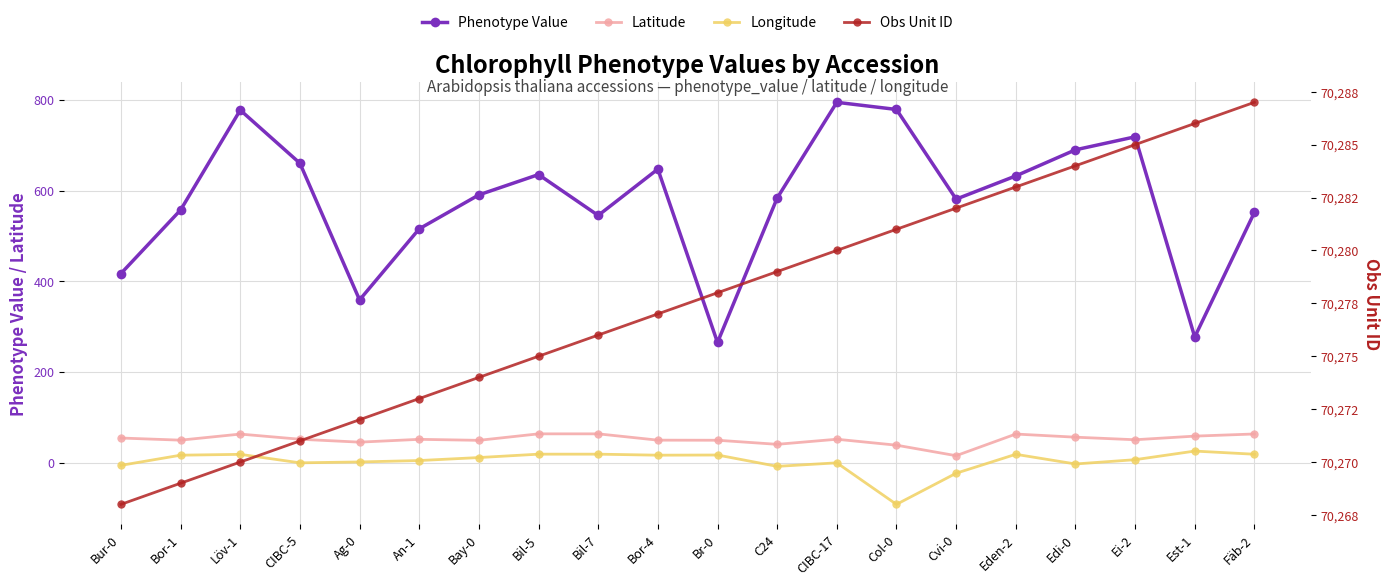

What is the spread (max minus min) of values at An-1?

70268.6